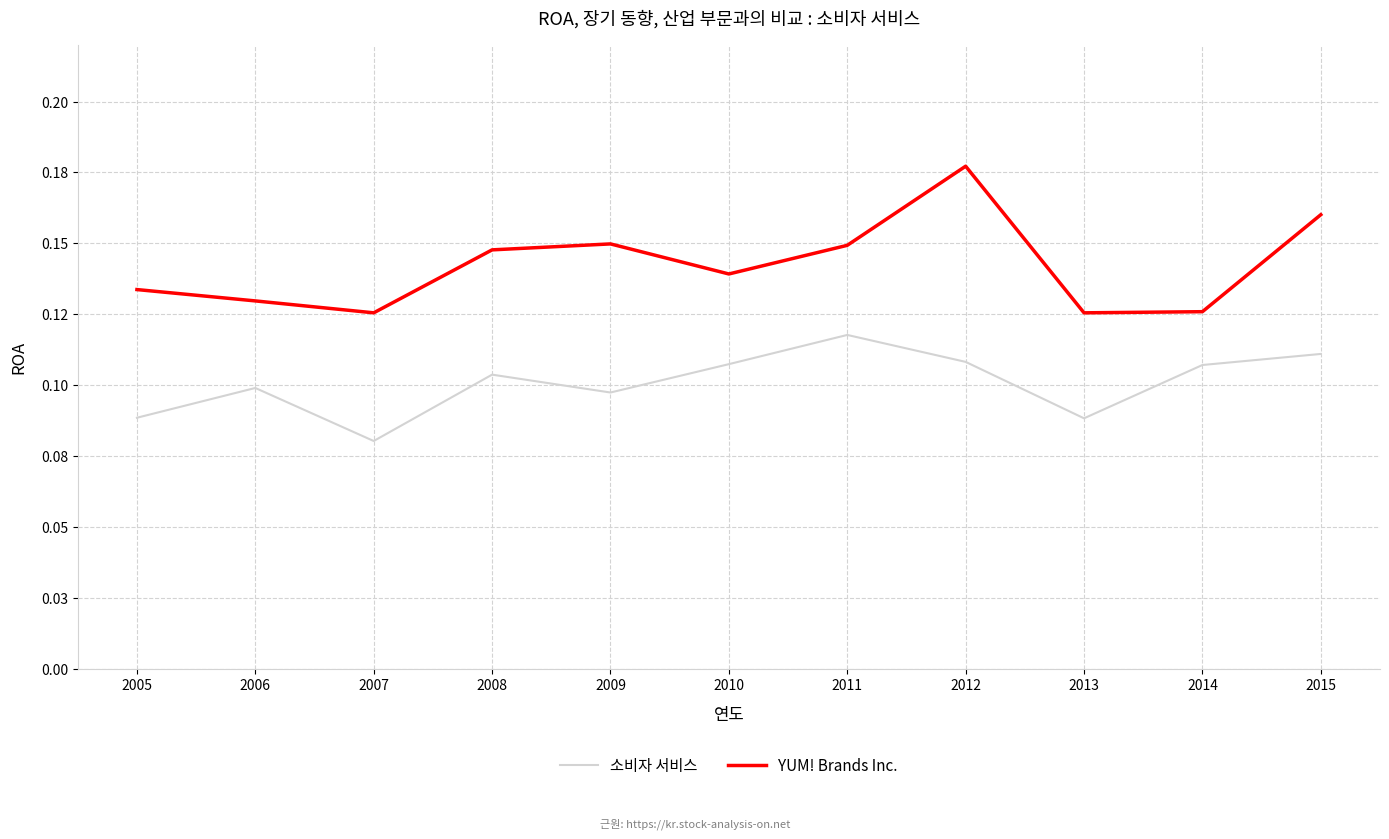

Does the chart display data point markers on the line(s)?

No